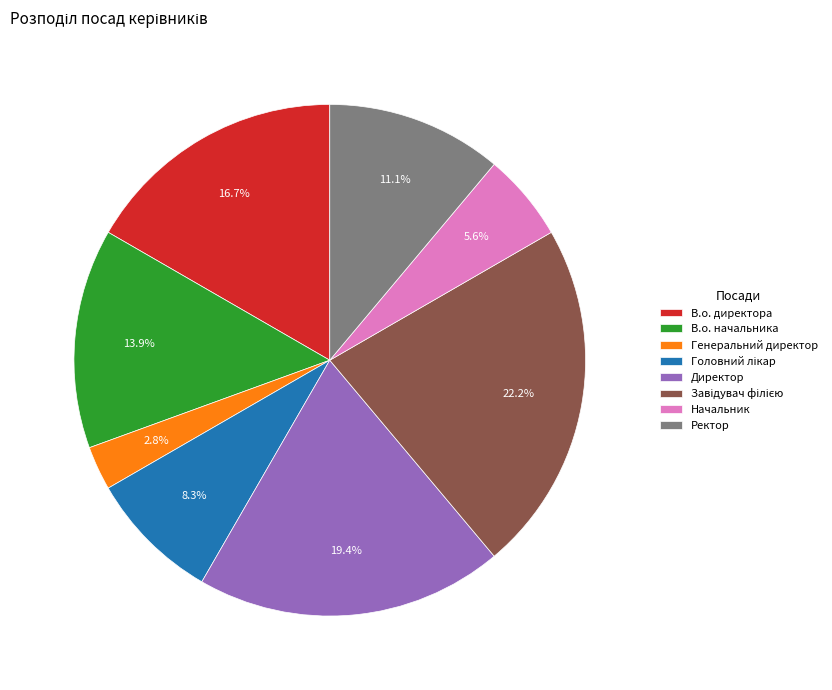

Count the number of slices in the pie.

8